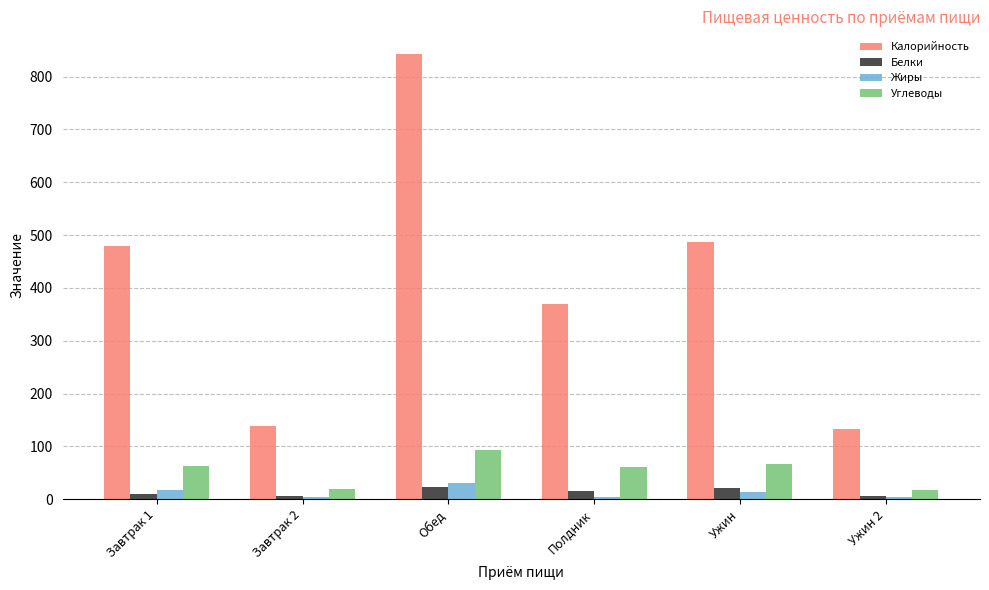

The value of Калорийность at Ужин is 304.3. True or false?

False